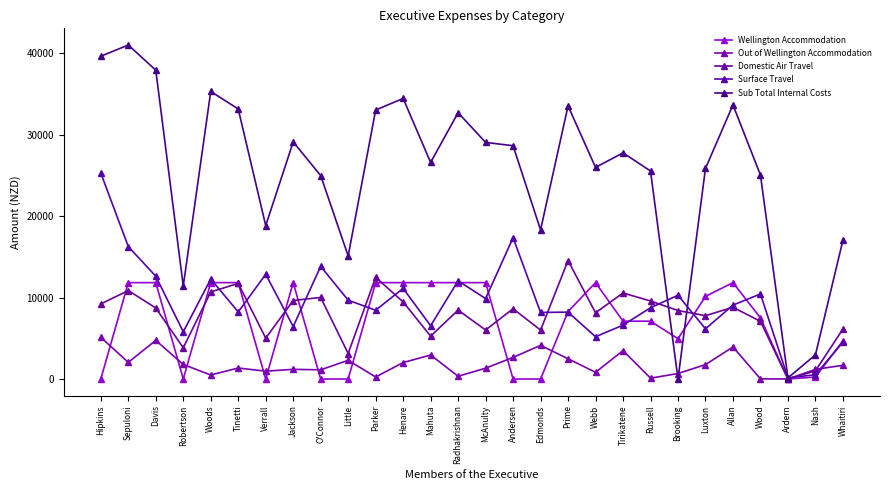

What is the sum of all Wellington Accommodation values?

192055.4